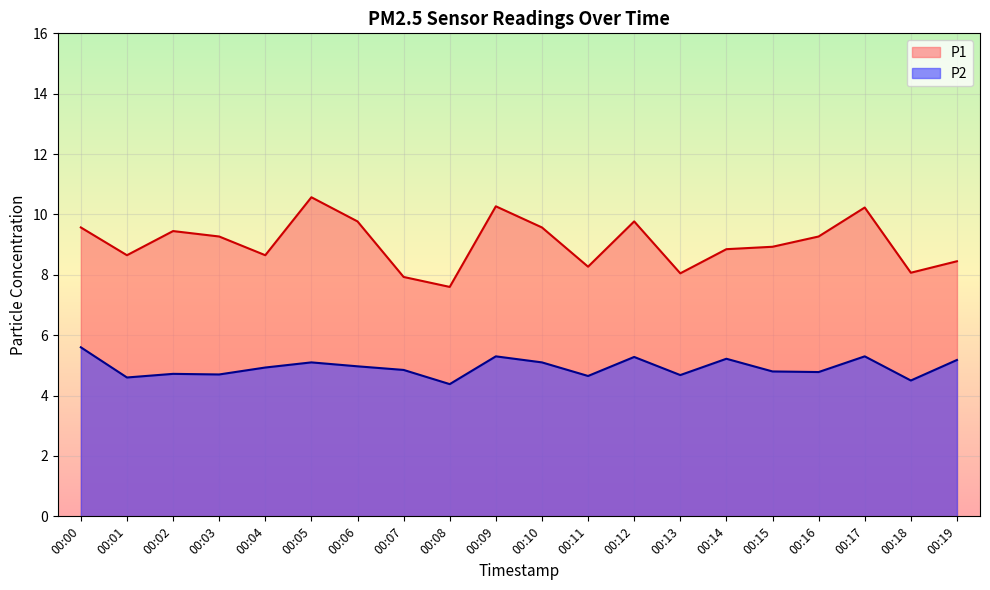

Reading left to right, extract all data points from this chart.

P1: 9.6	8.7	9.4	9.3	8.7	10.6	9.8	7.9	7.6	10.3	9.6	8.3	9.8	8.1	8.8	8.9	9.3	10.2	8.1	8.4
P2: 5.6	4.6	4.7	4.7	4.9	5.1	5.0	4.8	4.4	5.3	5.1	4.7	5.3	4.7	5.2	4.8	4.8	5.3	4.5	5.2